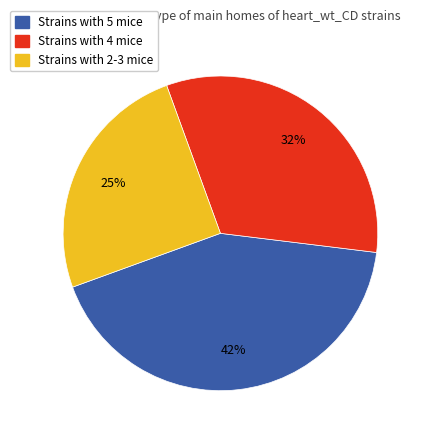

To the nearest percent, what is the average slice percentage?

33%